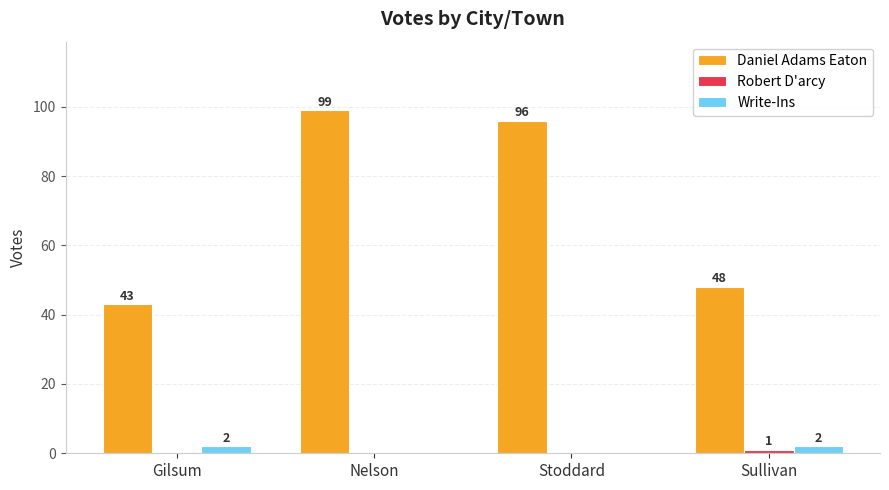

Is it true that Daniel Adams Eaton equals 43 at Gilsum?

True